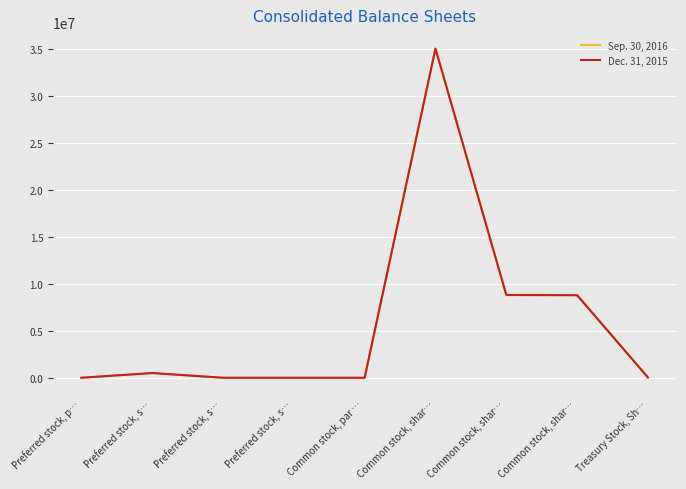

List the series in order of their peak value, highest first.

Sep. 30, 2016, Dec. 31, 2015